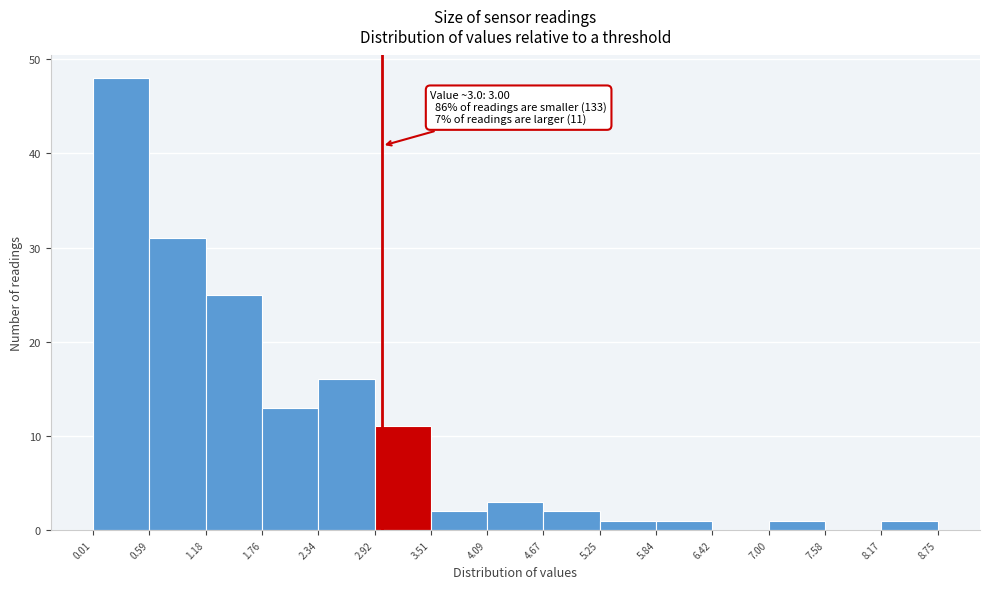

Which range on the x-axis has the tallest bar?

0.01 to 0.59